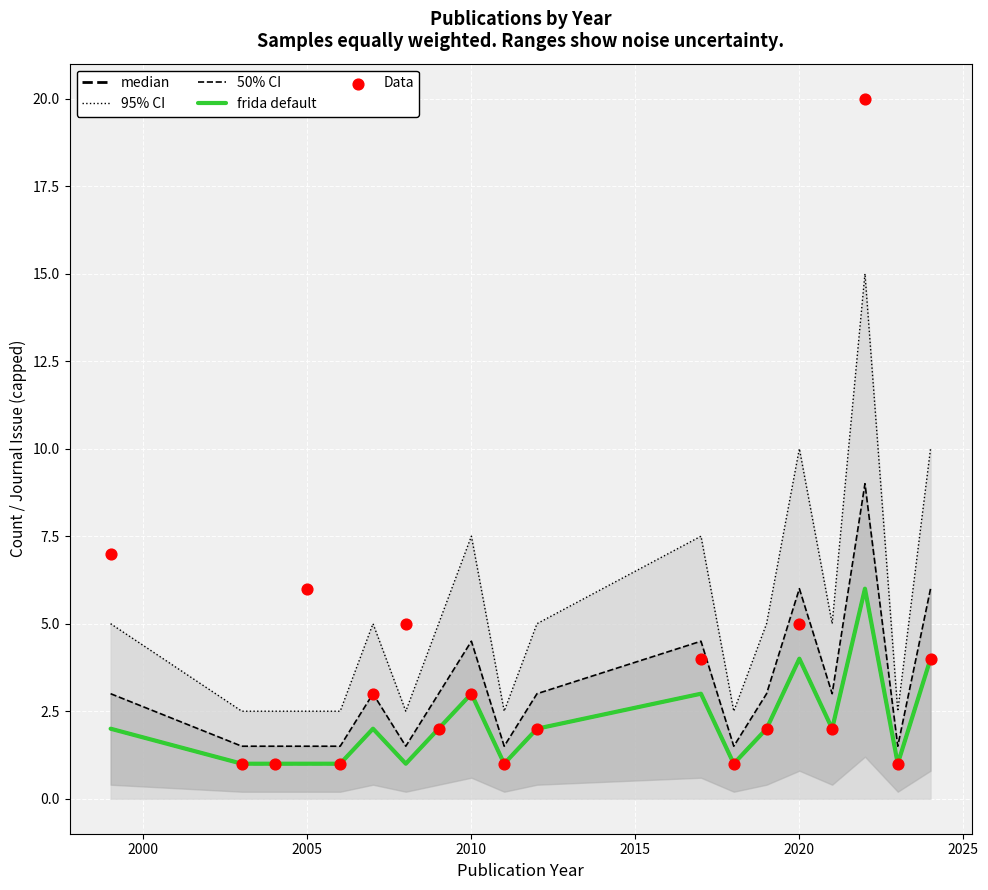

Which series has the largest total across all categories?

95% CI